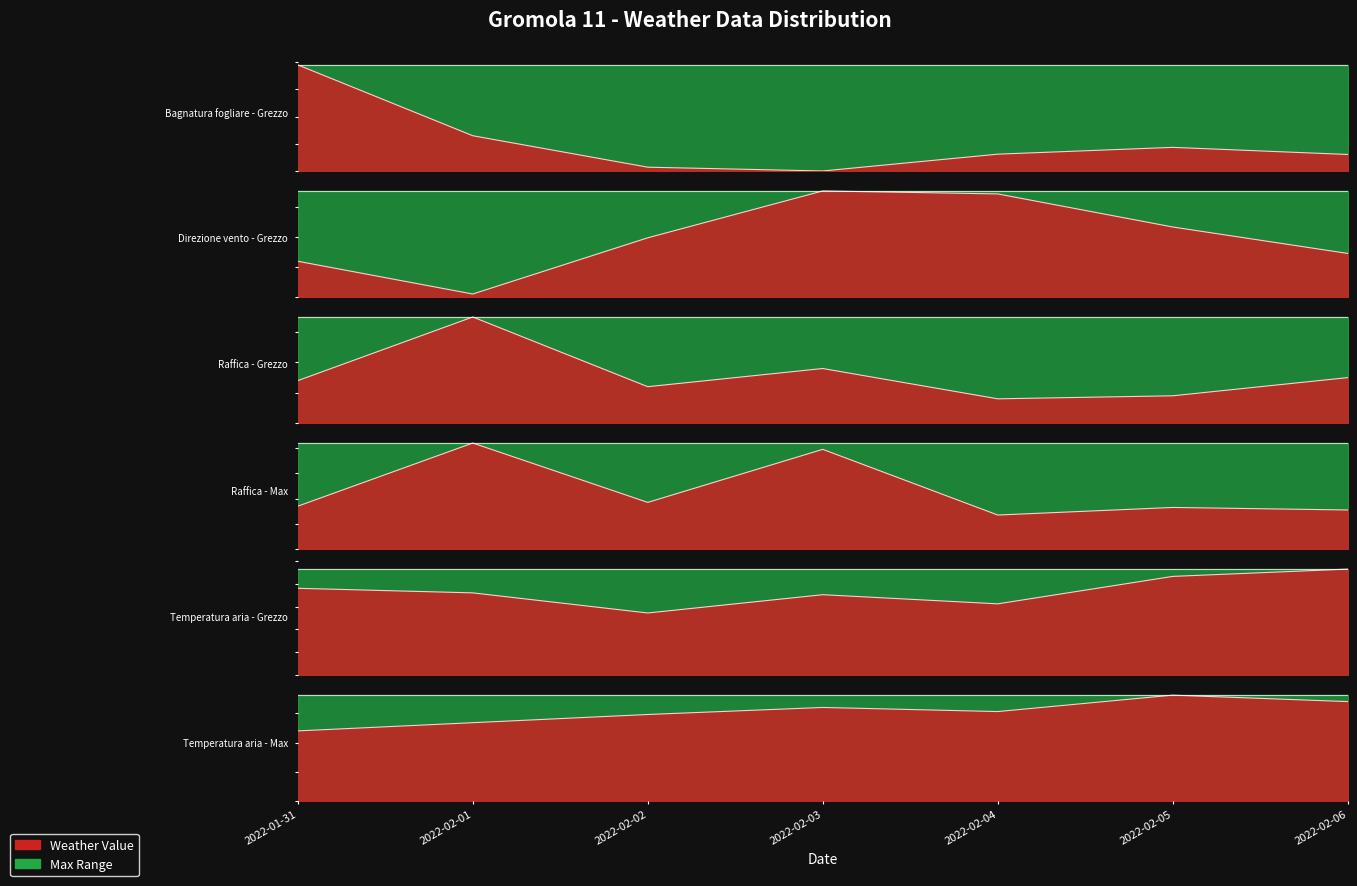

What is the label of the 6th point from the right?

2022-02-01